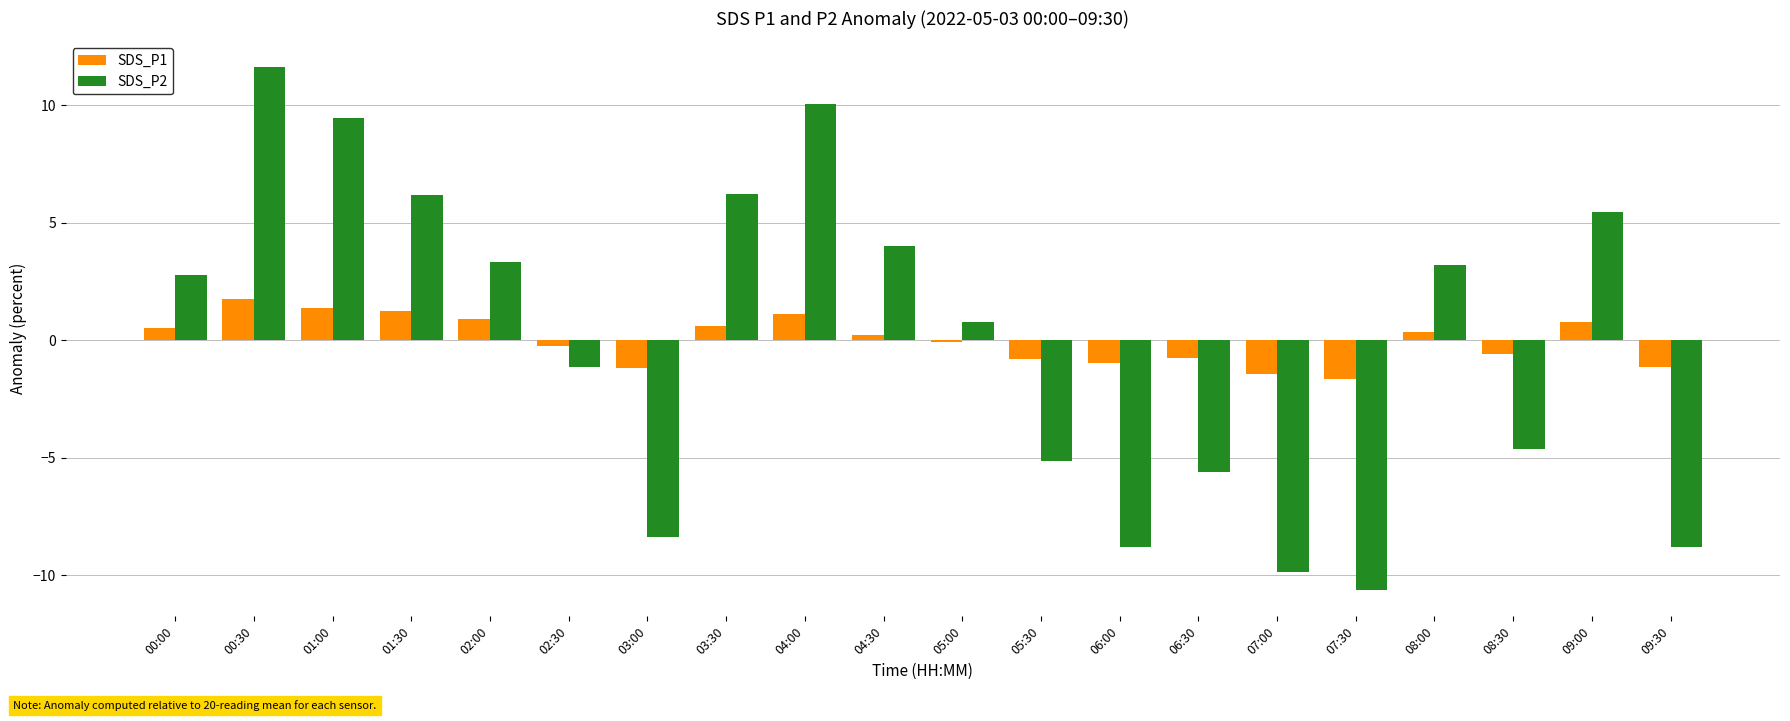

Which series changed the most between 02:00 and 09:00?

SDS_P2